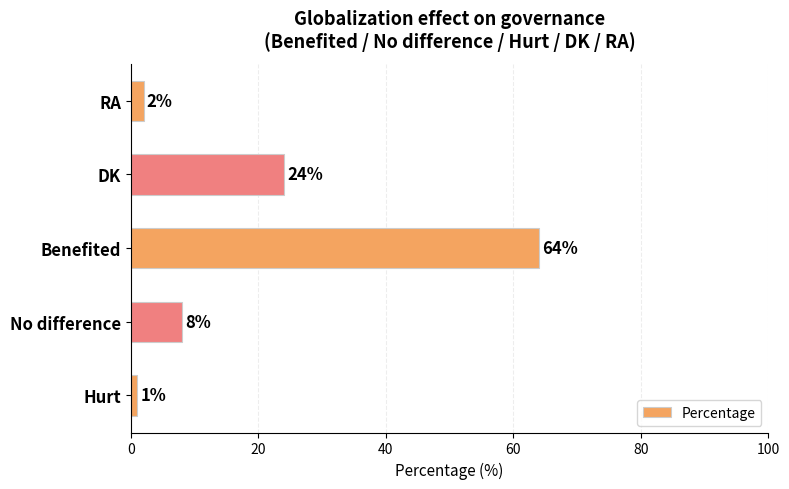

Which category has the highest value across all series?

Benefited